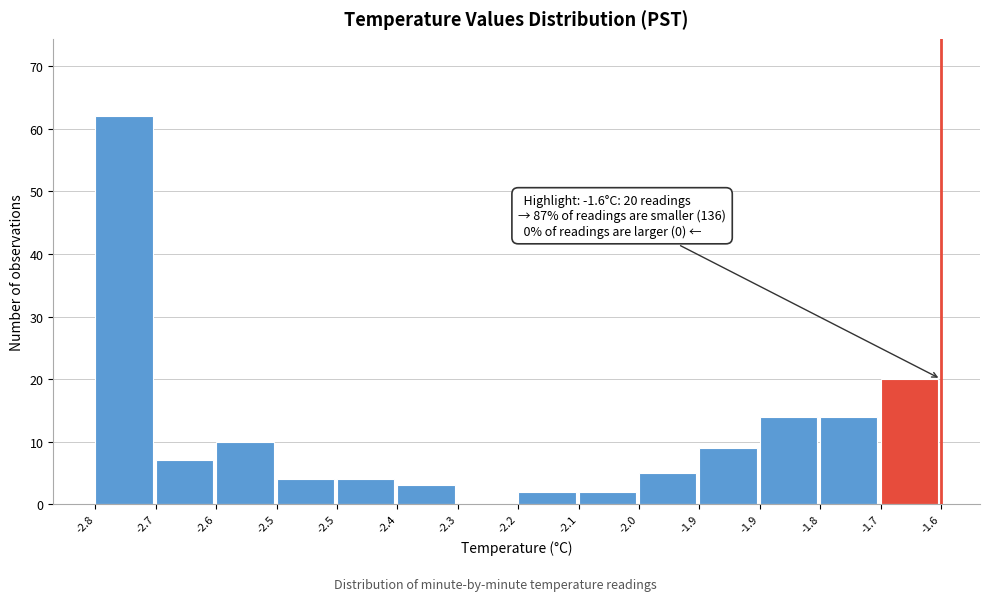

Count the number of data series in this chart.

1